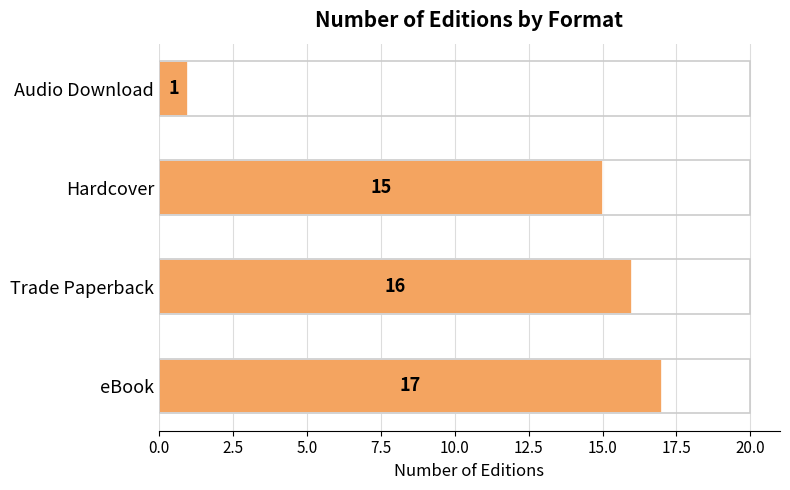

Reading bottom to top, transcribe all the data shown in this chart.

eBook=17	Trade Paperback=16	Hardcover=15	Audio Download=1